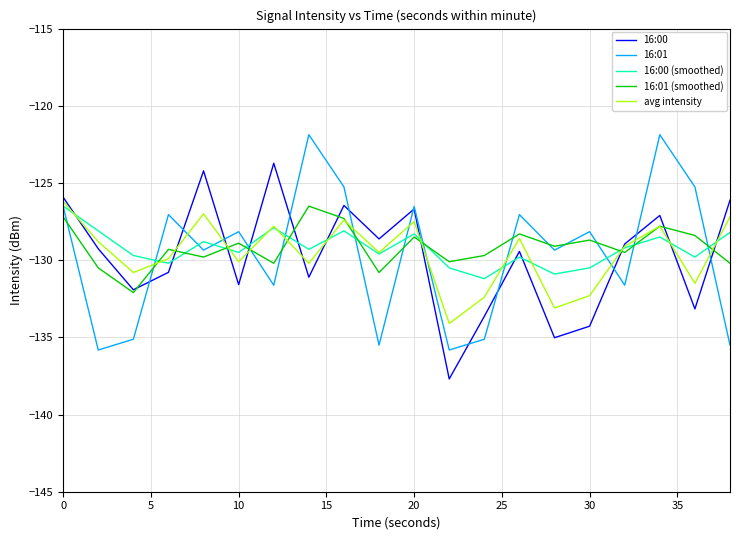

What is the minimum value shown in the chart?

-137.7